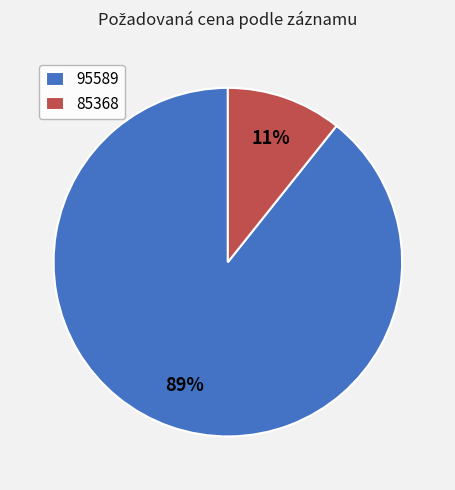

Between 85368 and 95589, which is larger?

95589